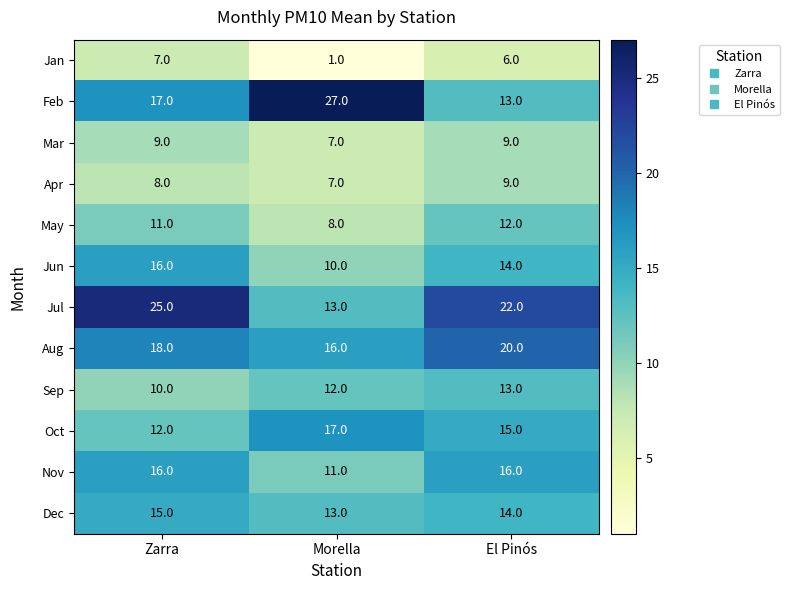

Between Zarra and Morella, which series saw the biggest shift?

Jul